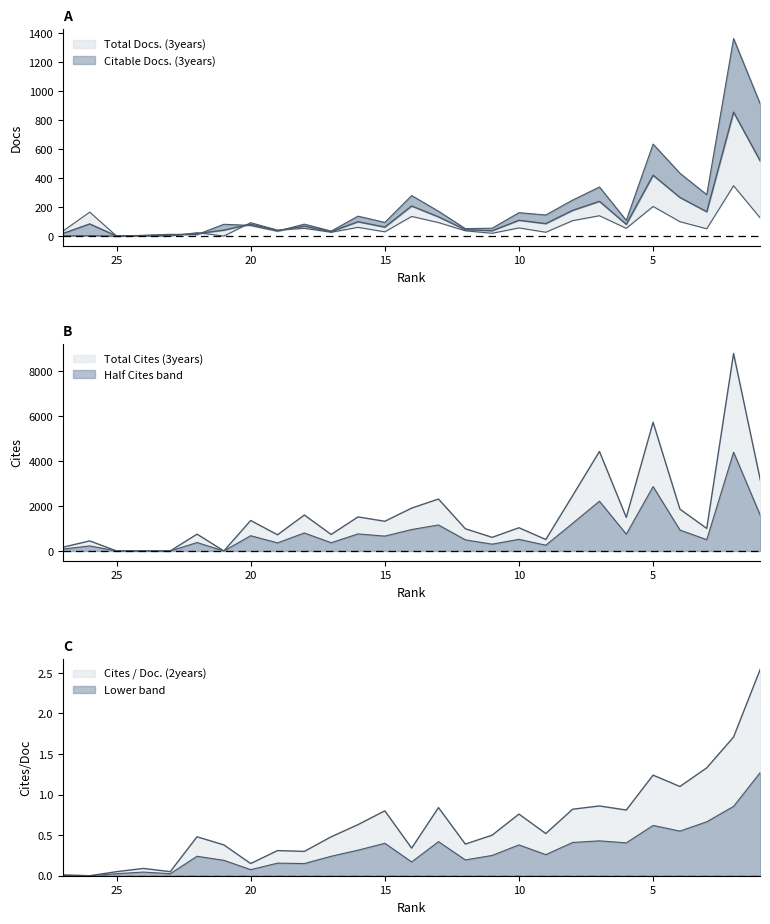

Between which two adjacent categories do Cites / Doc. (2years) and Citable Docs. (3years) first intersect?

26 and 25